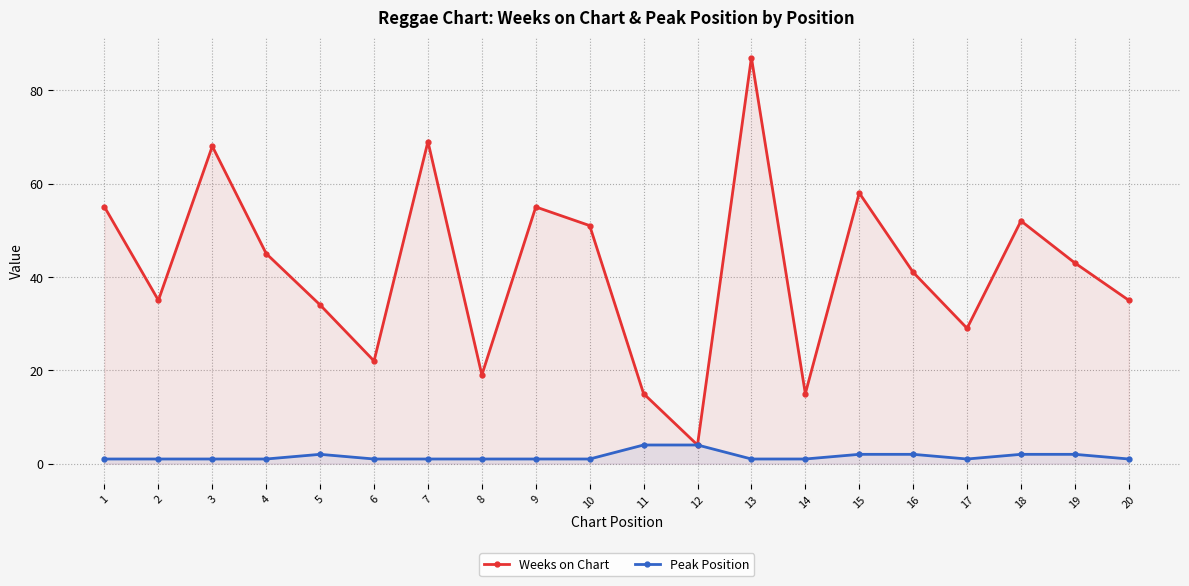

How many values in the Weeks on Chart series exceed 43?

9